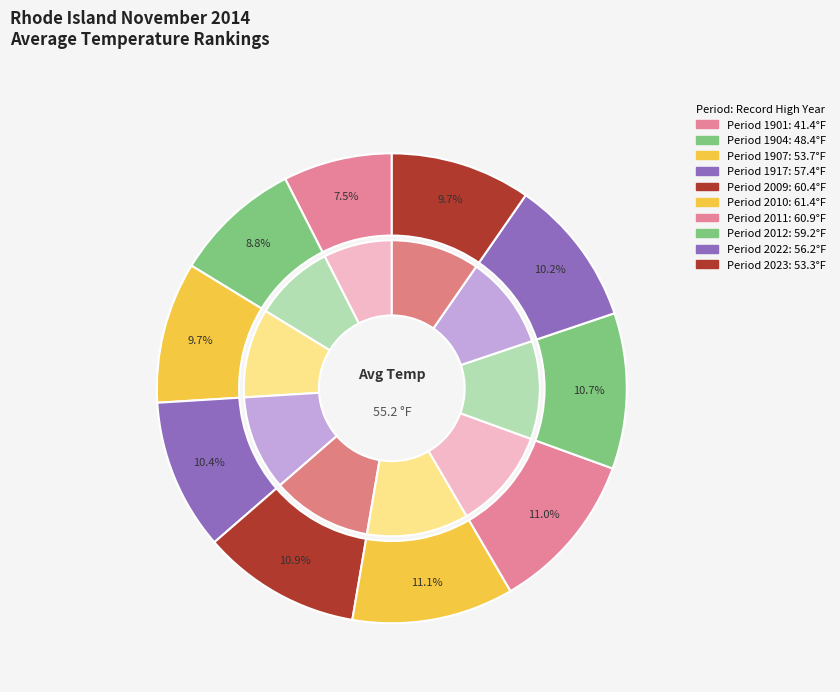

Does 2023 account for over 50% of the chart?

No